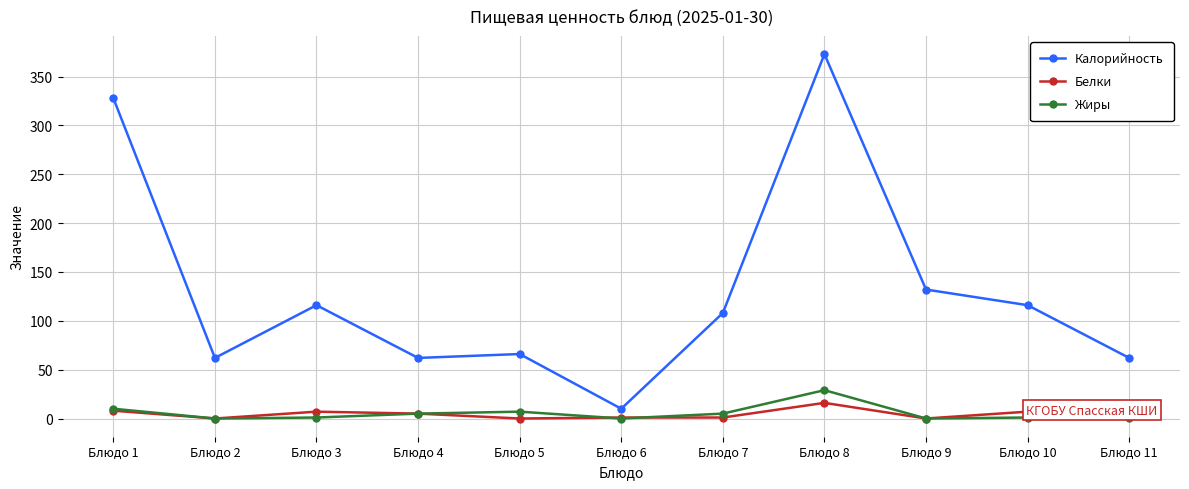

True or false: Жиры and Калорийность intersect in this chart.

False